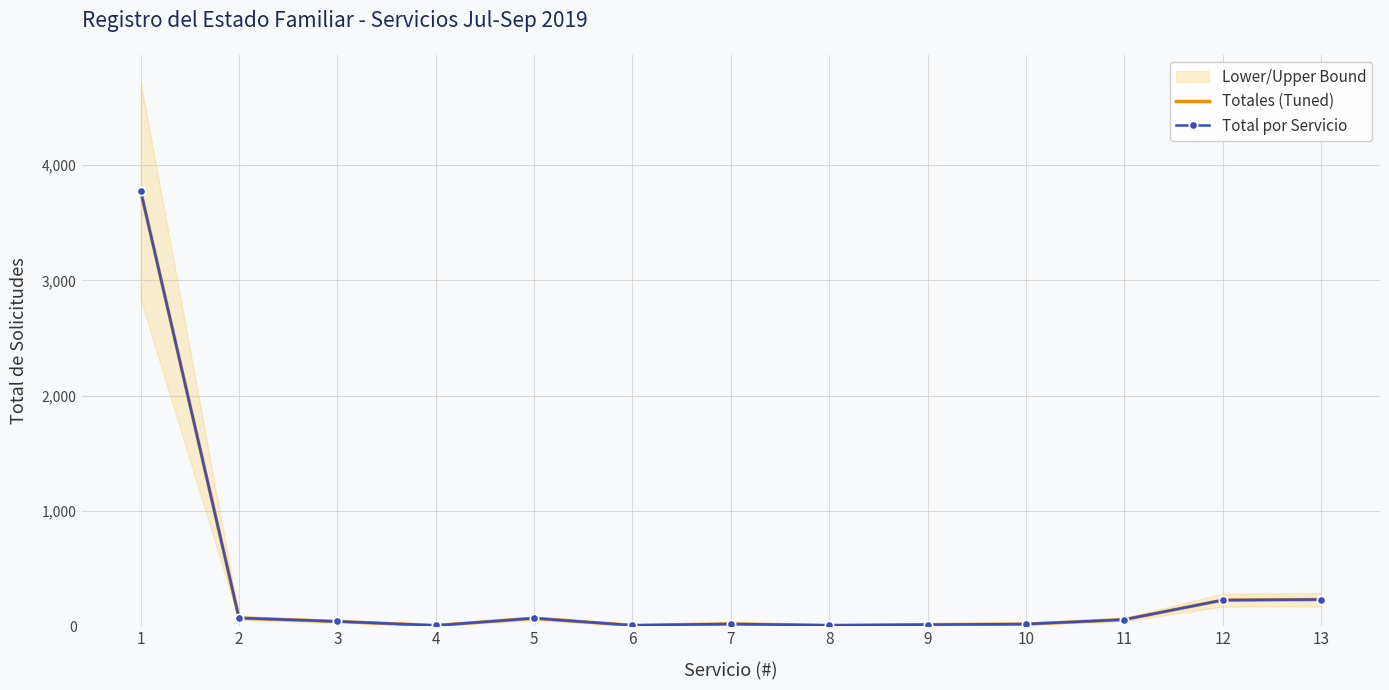

Reading left to right, transcribe all the data shown in this chart.

Totales (Tuned): 1=3777	2=70	3=40	4=5	5=68	6=6	7=18	8=6	9=12	10=17	11=56	12=225	13=230
Total por Servicio: 1=3777	2=70	3=40	4=5	5=68	6=6	7=18	8=6	9=12	10=17	11=56	12=225	13=230